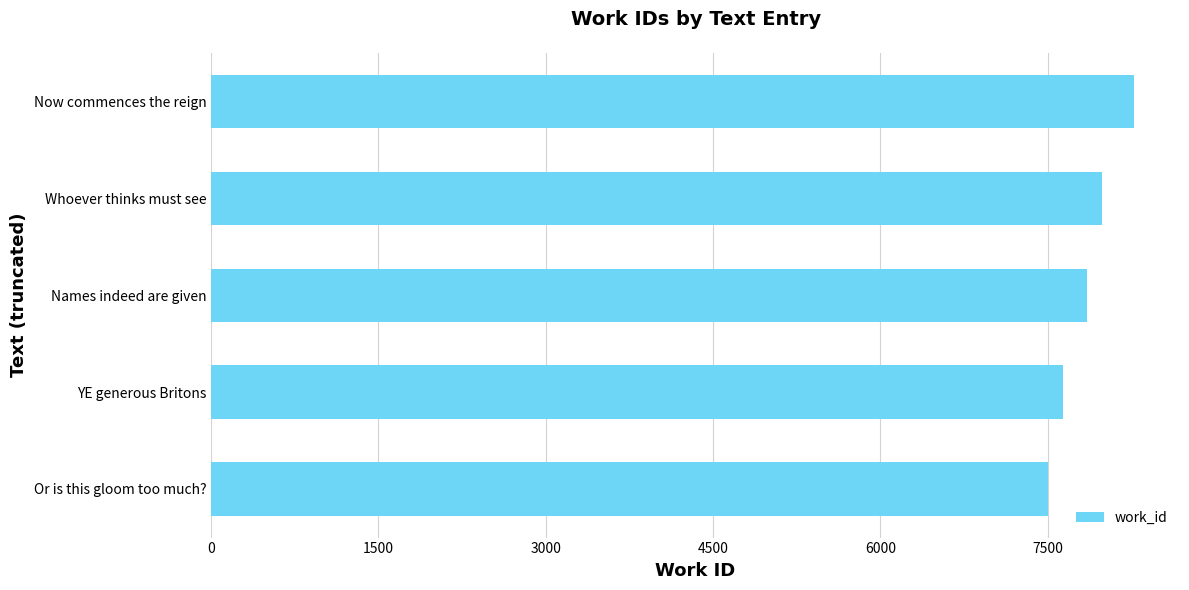

What is the difference between the second highest and minimum values?

479